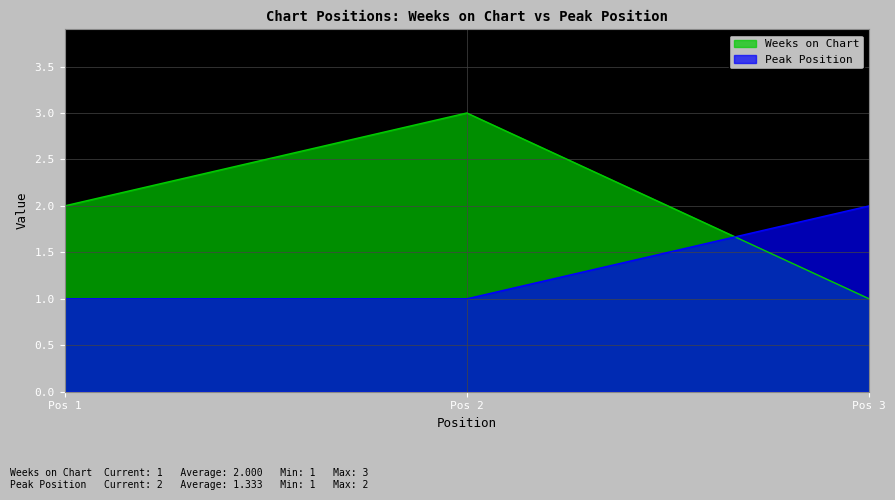

At Pos 1, list the series in order from smallest to largest.

Peak Position, Weeks on Chart